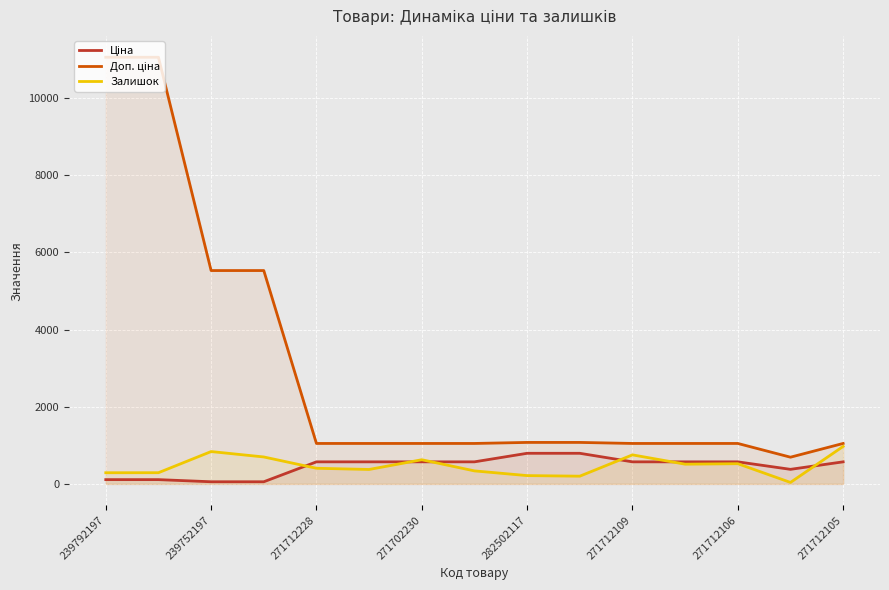

Where does the Доп. ціна series first go above 1048?

239792197